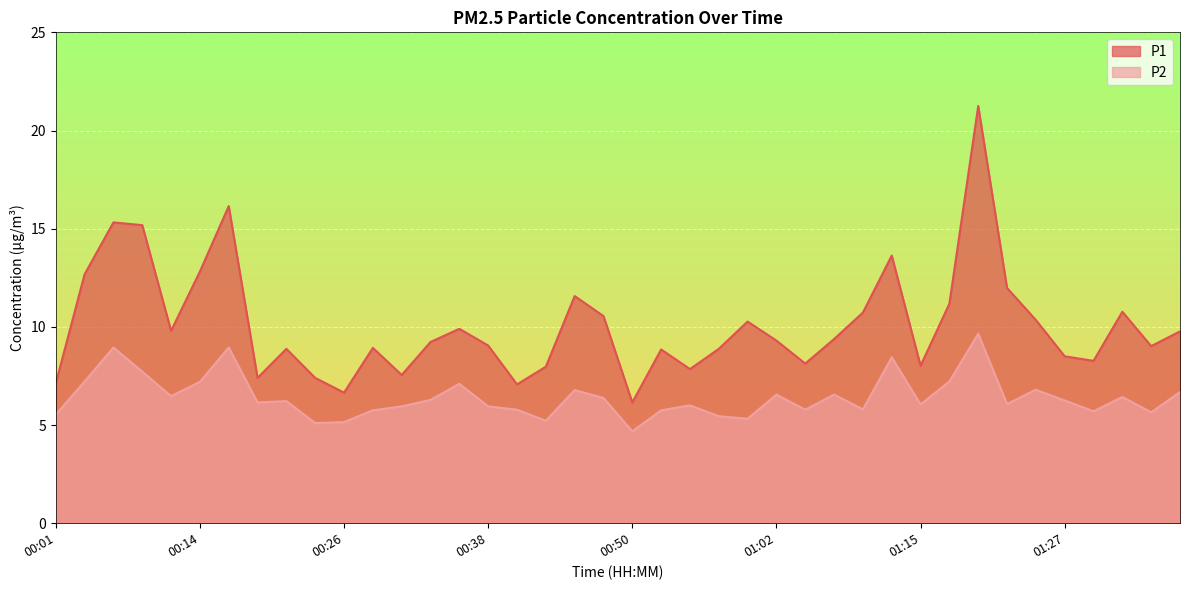

At which category is the sum across all series the highest?

01:19